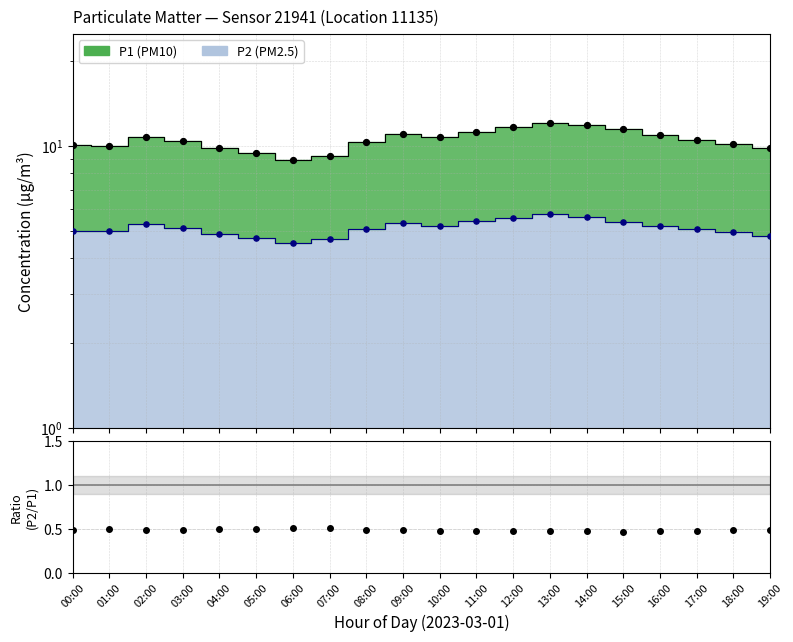

Which series has the largest total across all categories?

P1 obs